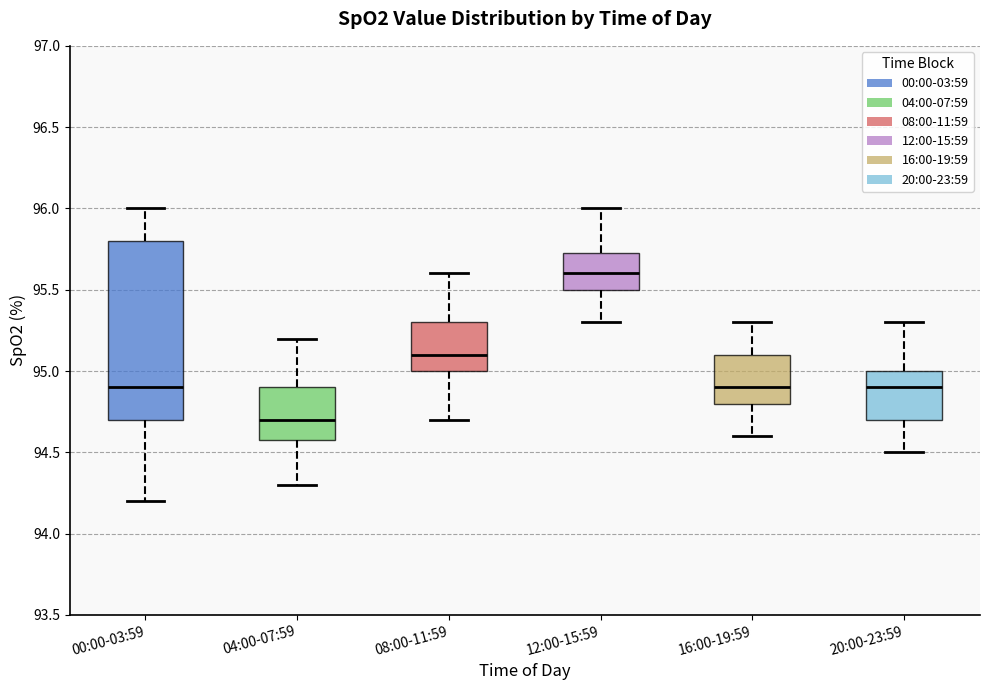

Reading left to right, read every box against the y-axis: the position of its median line, the range the box covers, and the ends of its whiskers. The values are not printed on the chart, so give them approximately, as read against the axis.

00:00-03:59: median 94.90, box 94.70 to 95.80, whiskers 94.20 to 96.00
04:00-07:59: median 94.70, box 94.60 to 94.90, whiskers 94.30 to 95.20
08:00-11:59: median 95.10, box 95.00 to 95.30, whiskers 94.70 to 95.60
12:00-15:59: median 95.60, box 95.50 to 95.75, whiskers 95.30 to 96.00
16:00-19:59: median 94.90, box 94.80 to 95.10, whiskers 94.60 to 95.30
20:00-23:59: median 94.90, box 94.70 to 95.00, whiskers 94.50 to 95.30